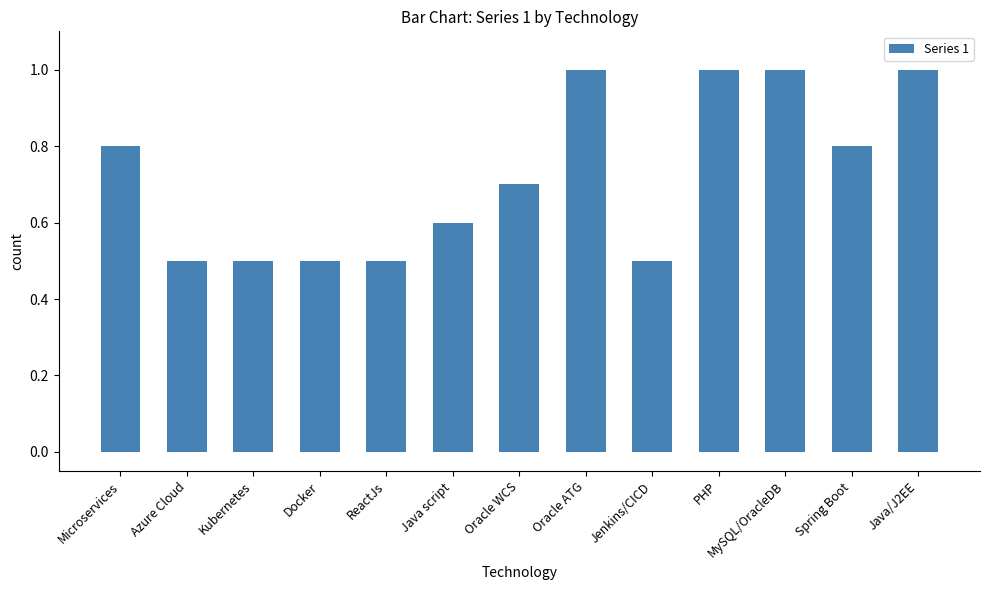

Is it true that the value at Jenkins/CICD is 0.5?

True